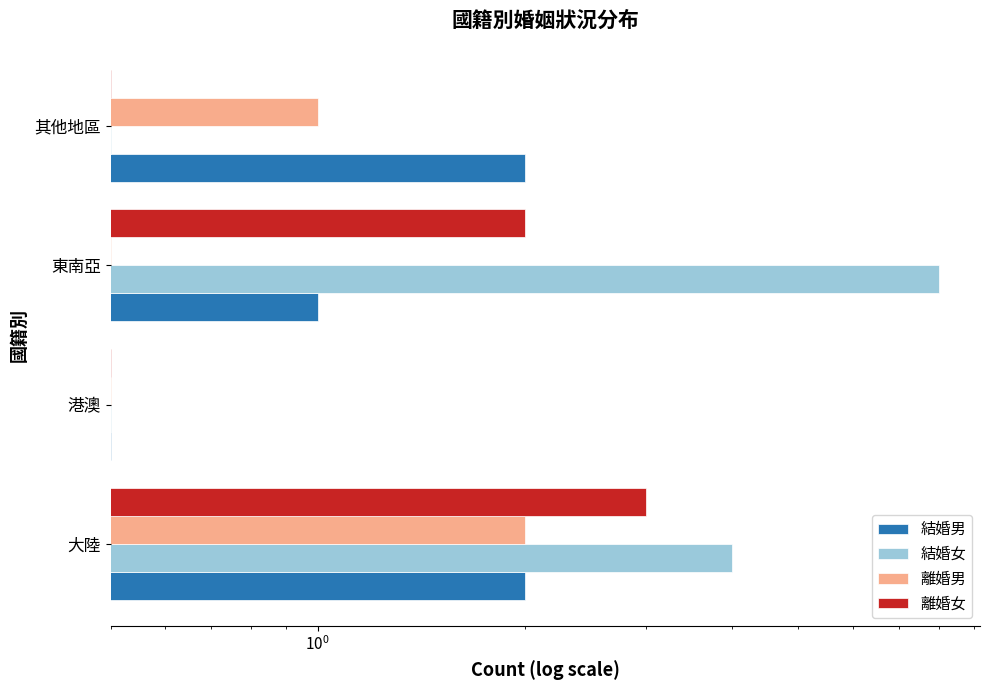

What is the average value of the 結婚女 series?

3.2